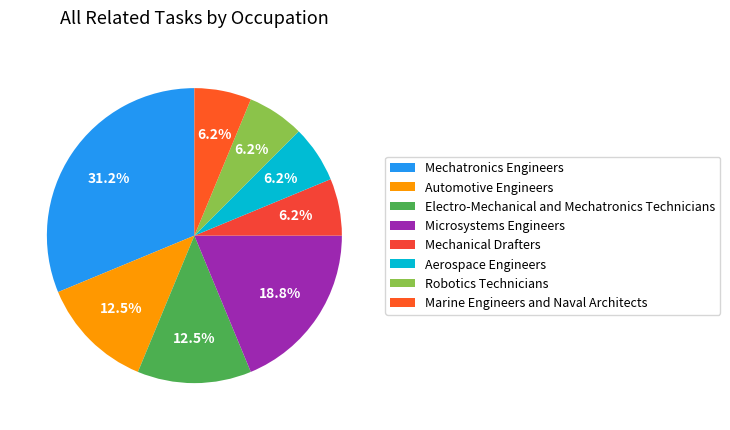

Combined, what portion of the pie is Mechanical Drafters and Aerospace Engineers?

12.5%